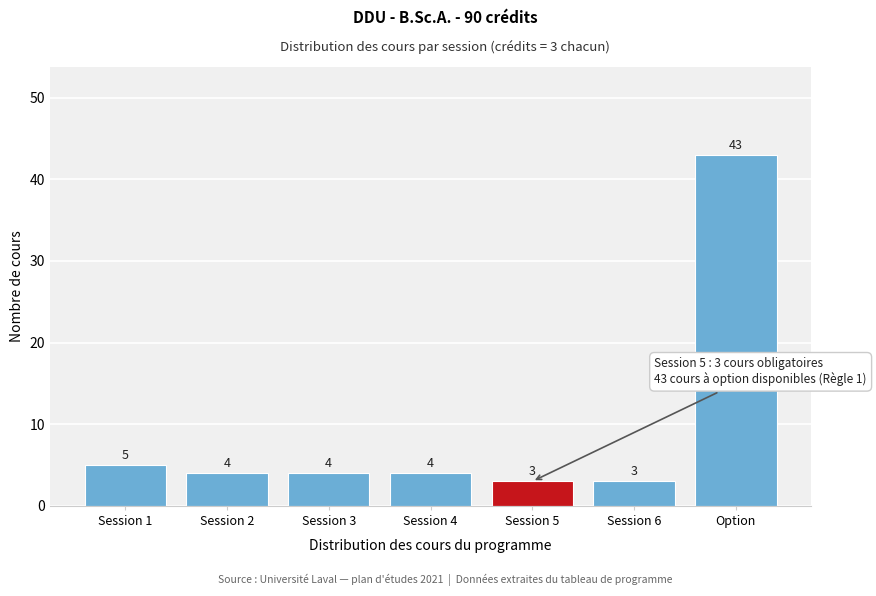

Reading left to right, extract all data points from this chart.

5	4	4	4	3	3	43